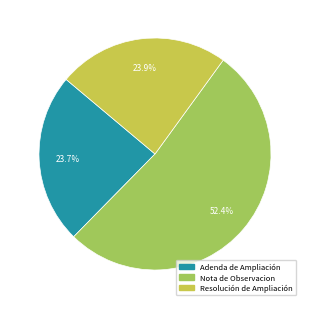

The Nota de Observacion slice represents 52% of the pie. True or false?

True